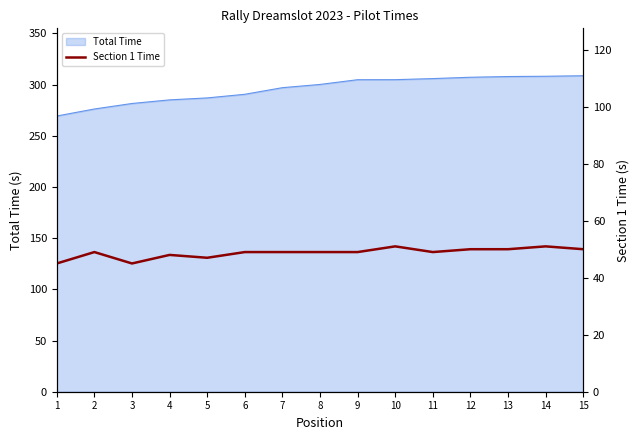

List the labels in order of value, largest first.

10, 14, 12, 13, 15, 2, 6, 7, 8, 9, 11, 4, 5, 1, 3